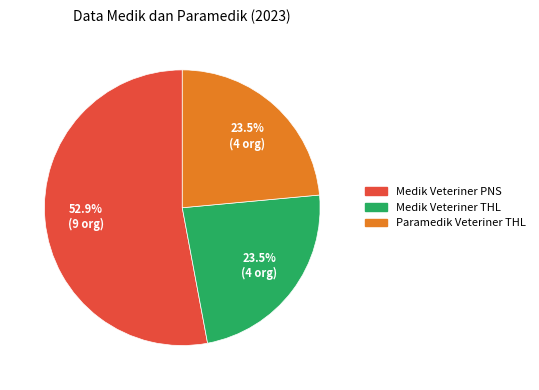

What is the ratio of the value at Medik Veteriner THL to the value at Paramedik Veteriner THL?

1.0